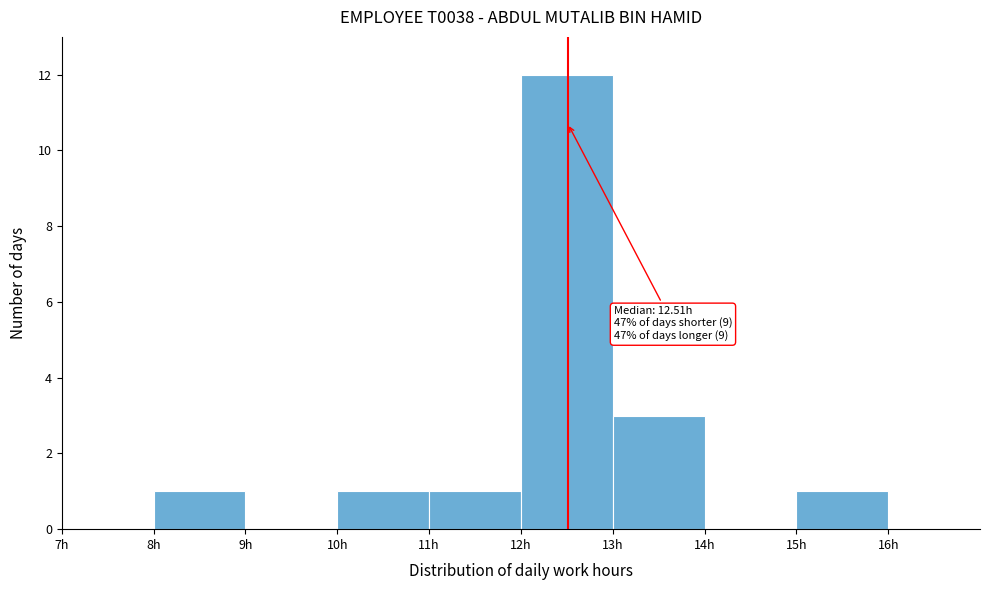

Over which range of the x-axis is the bar tallest?

12 to 13